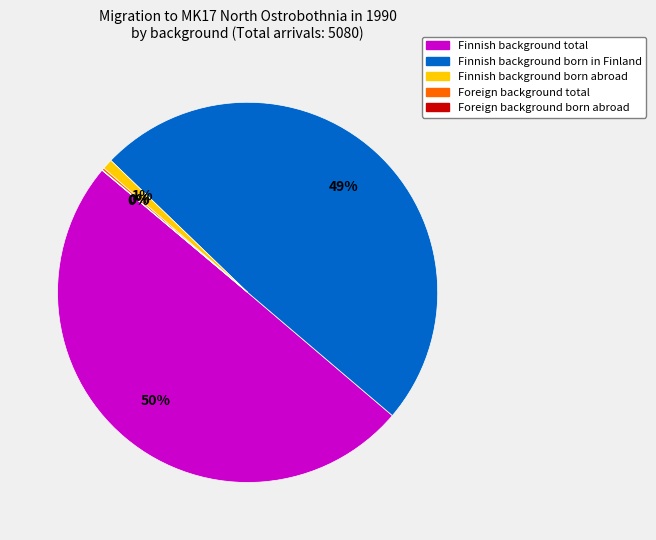

Which slice is the largest?

Finnish background total